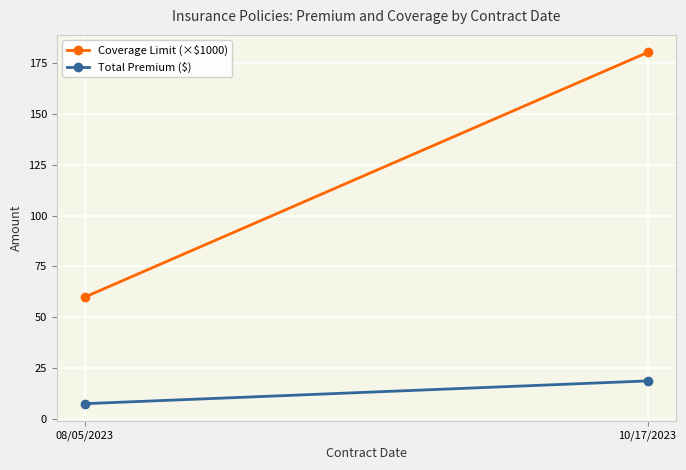

Count the number of categories in the chart.

2